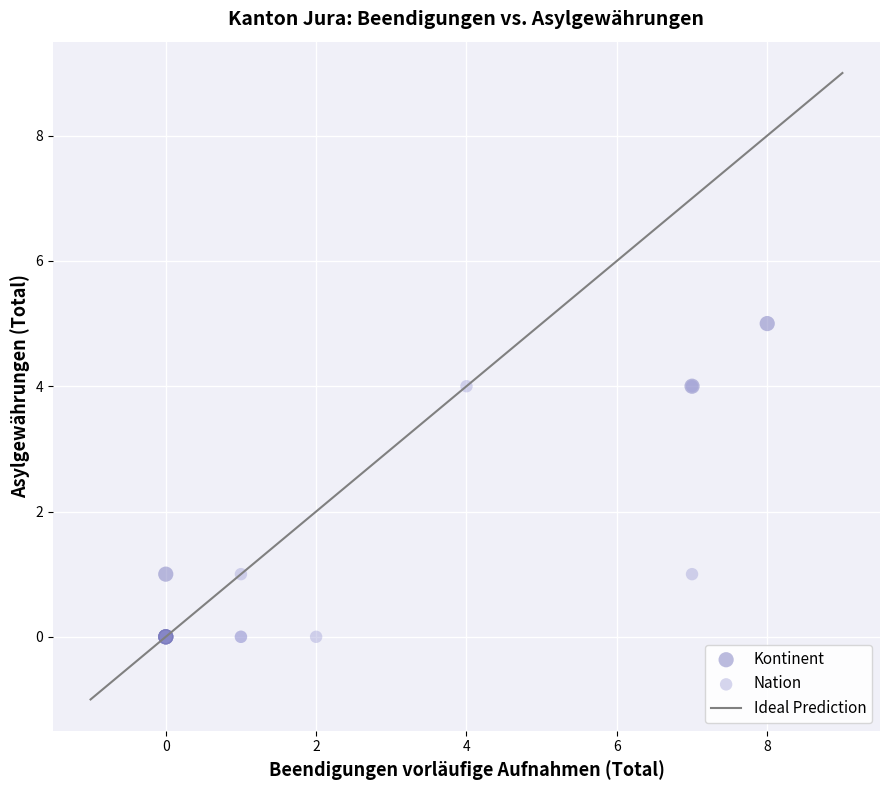

Which series has the widest spread of Y values?

Kontinent